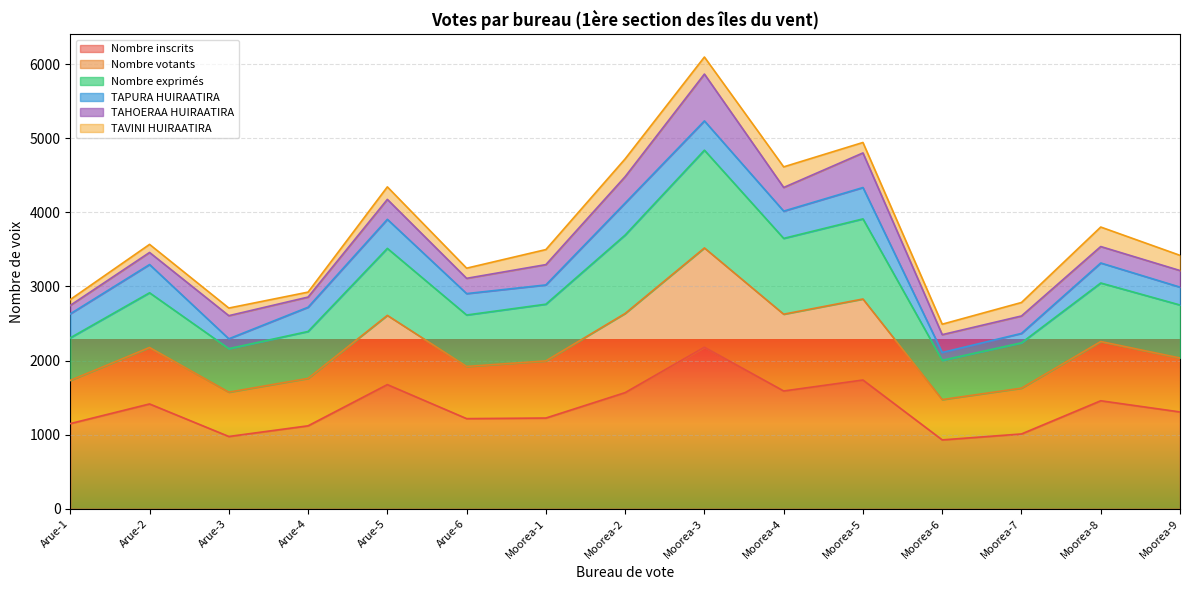

At which label does Nombre inscrits reach its peak?

Moorea-3